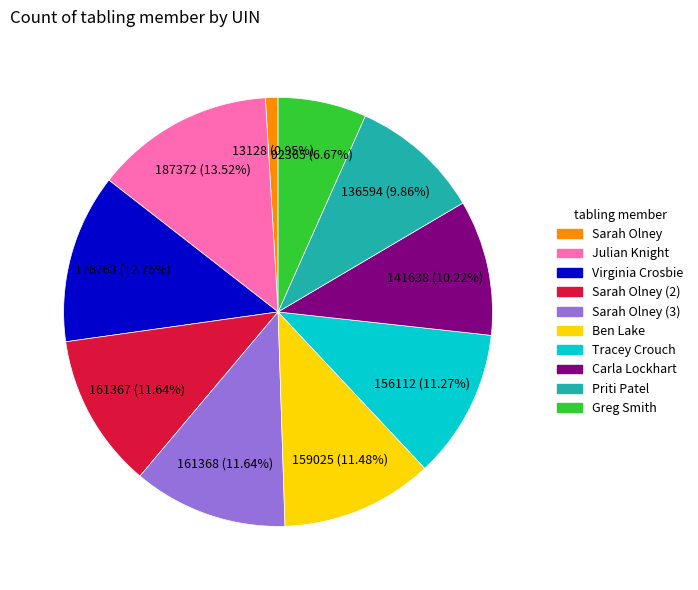

Combined, do Virginia Crosbie and Greg Smith account for over 50%?

No